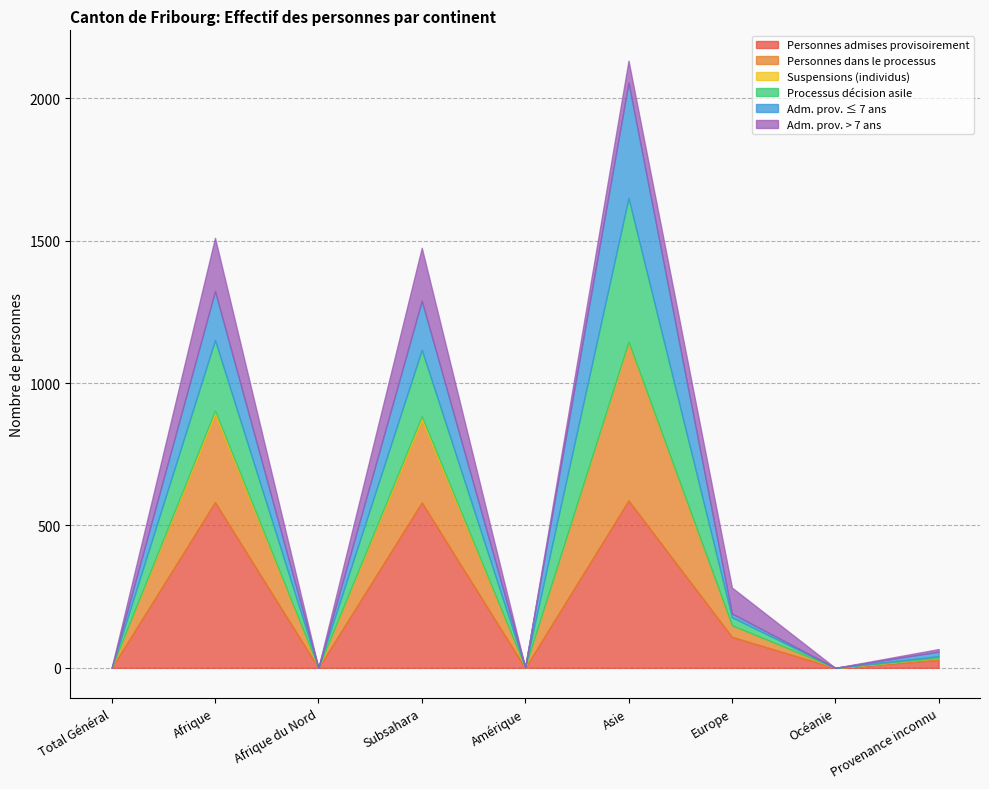

At which label is Adm. prov. ≤ 7 ans closest to 202?

Afrique